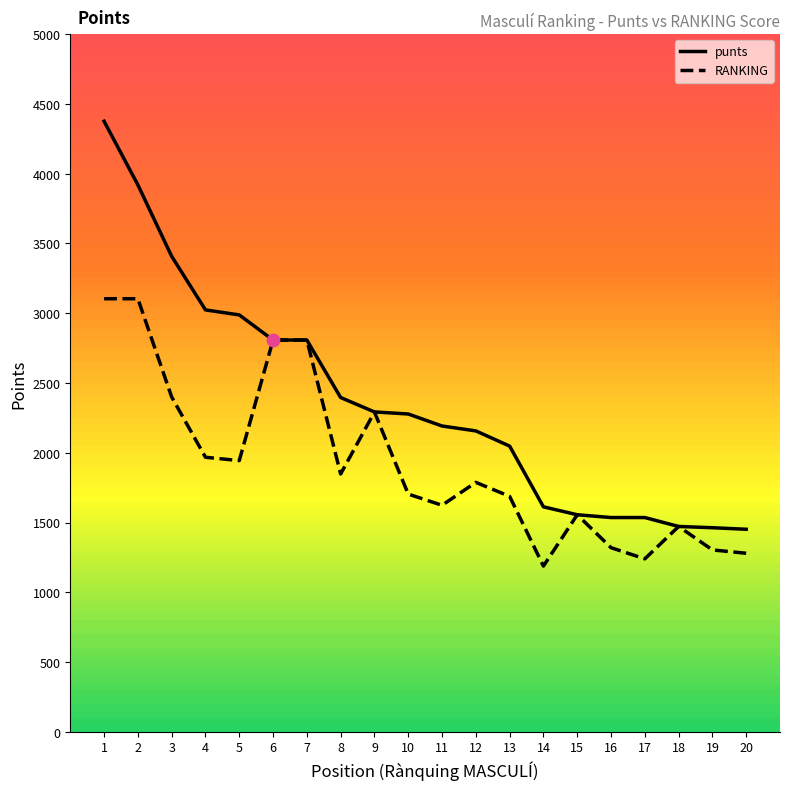

At which category is the sum across all series the highest?

1